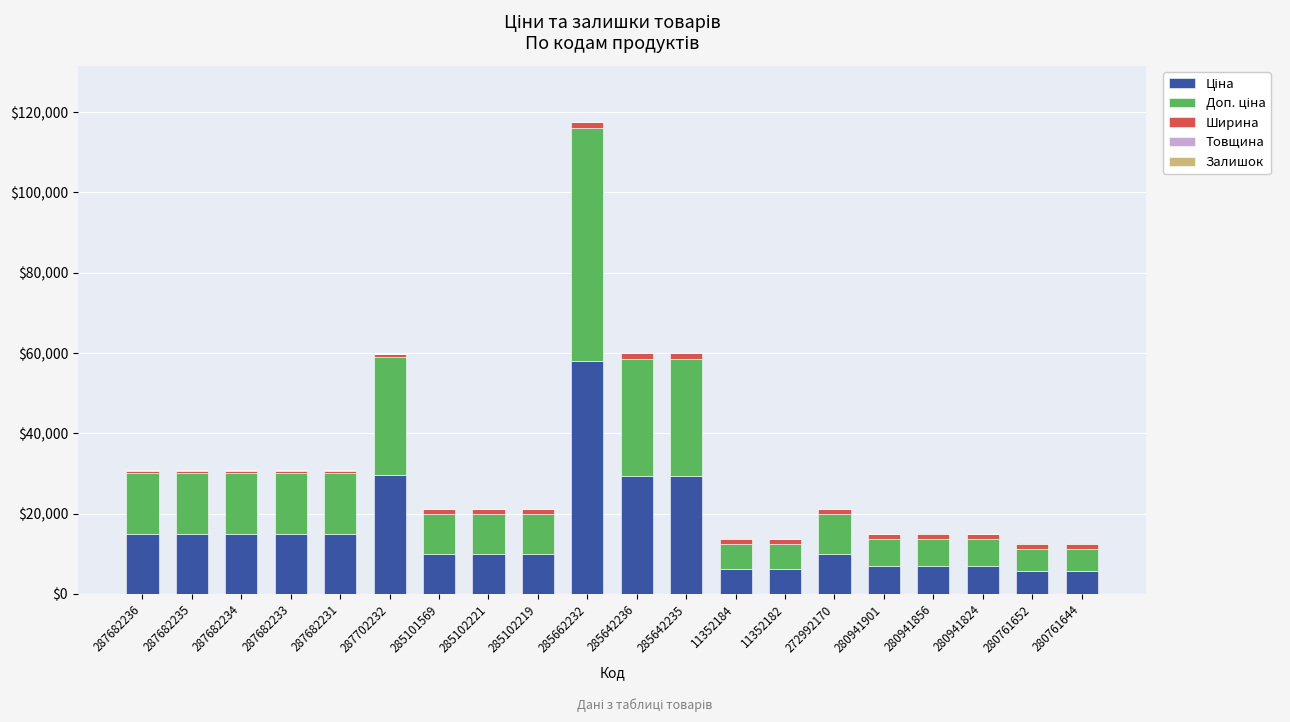

At which category is the sum across all series the highest?

285662232